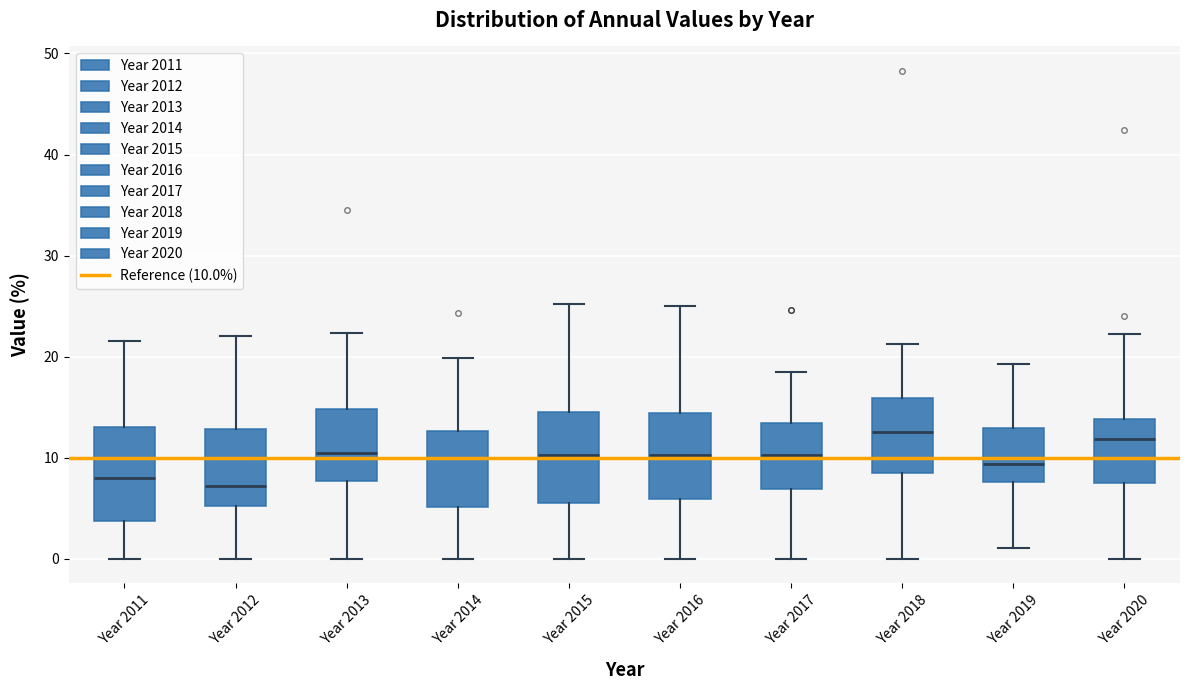

Reading left to right, read every box against the y-axis: the position of its median line, the range the box covers, and the ends of its whiskers. The values are not printed on the chart, so give them approximately, as read against the axis.

Year 2011: median 8, box 4 to 13, whiskers 0 to 22
Year 2012: median 7, box 5 to 13, whiskers 0 to 22
Year 2013: median 10, box 8 to 15, whiskers 0 to 22
Year 2014: median 10, box 5 to 13, whiskers 0 to 20
Year 2015: median 10, box 6 to 15, whiskers 0 to 25
Year 2016: median 10, box 6 to 14, whiskers 0 to 25
Year 2017: median 10, box 7 to 13, whiskers 0 to 18
Year 2018: median 13, box 9 to 16, whiskers 0 to 21
Year 2019: median 9, box 8 to 13, whiskers 1 to 19
Year 2020: median 12, box 7 to 14, whiskers 0 to 22